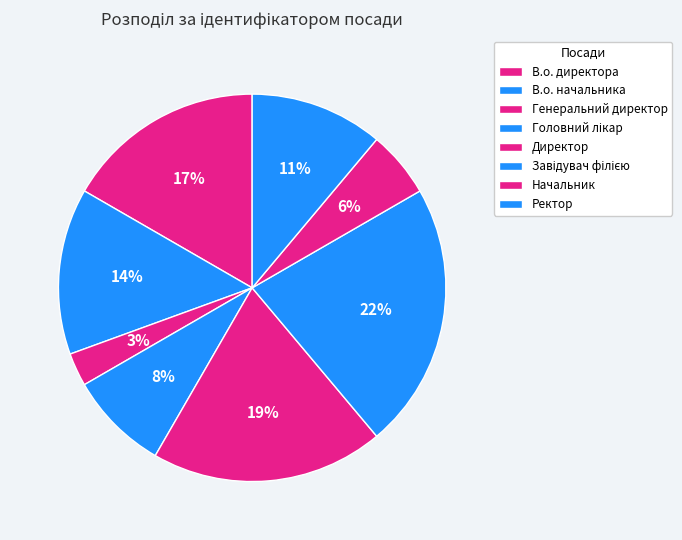

What is the ratio of the value at Головний лікар to the value at Ректор?

0.8